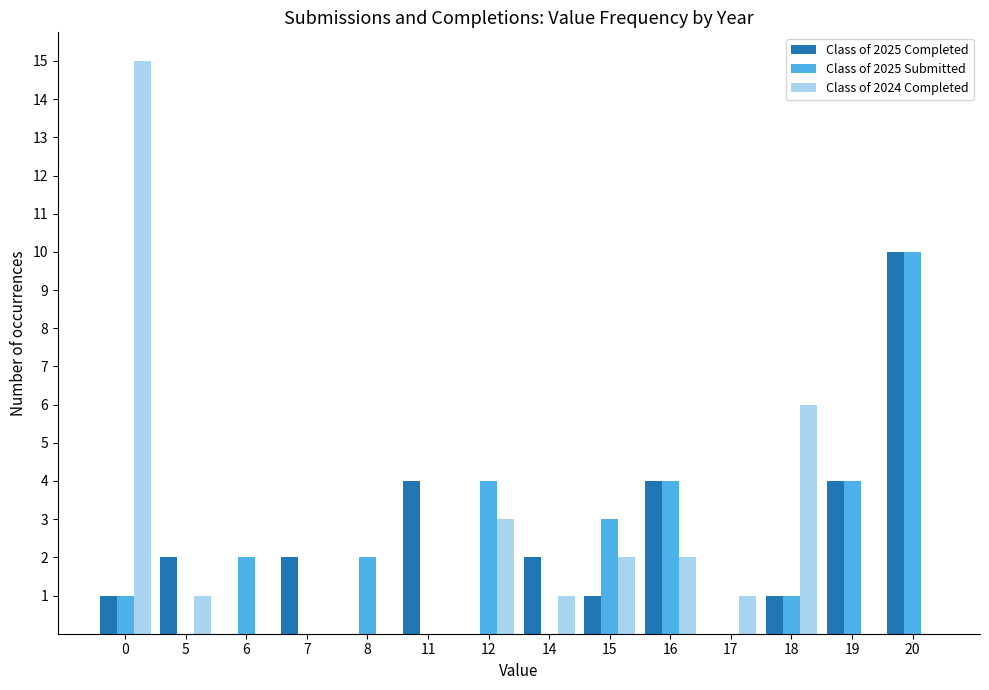

Reading left to right, list all the values displayed in this chart.

Class of 2025 Completed: 0=1	5=2	6=0	7=2	8=0	11=4	12=0	14=2	15=1	16=4	17=0	18=1	19=4	20=10
Class of 2025 Submitted: 0=1	5=0	6=2	7=0	8=2	11=0	12=4	14=0	15=3	16=4	17=0	18=1	19=4	20=10
Class of 2024 Completed: 0=15	5=1	6=0	7=0	8=0	11=0	12=3	14=1	15=2	16=2	17=1	18=6	19=0	20=0